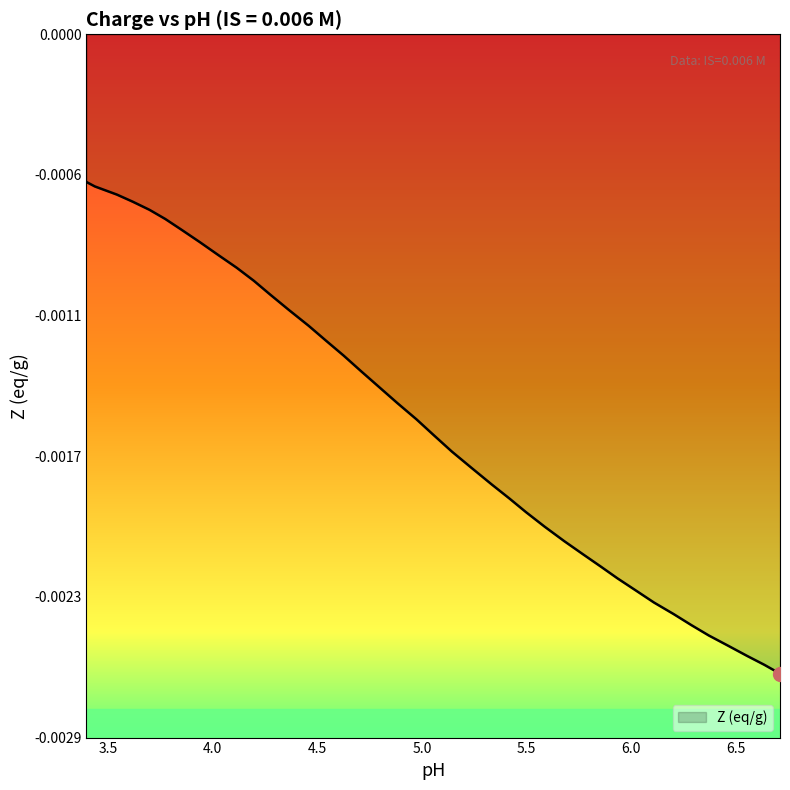

Which category has the highest value across all series?

3.398